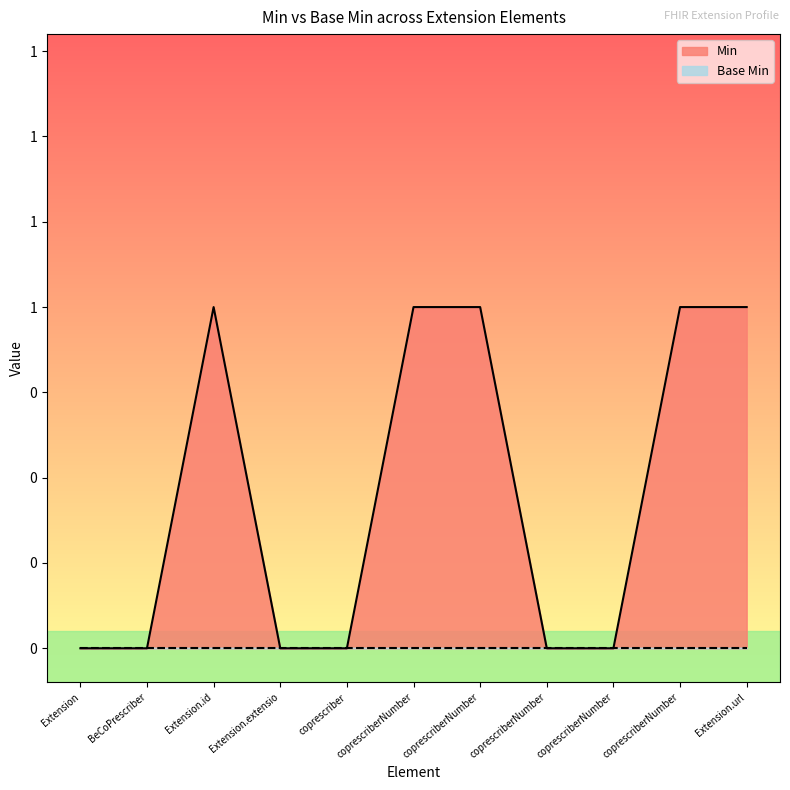

True or false: the data has more than 2 interior local peaks.

False